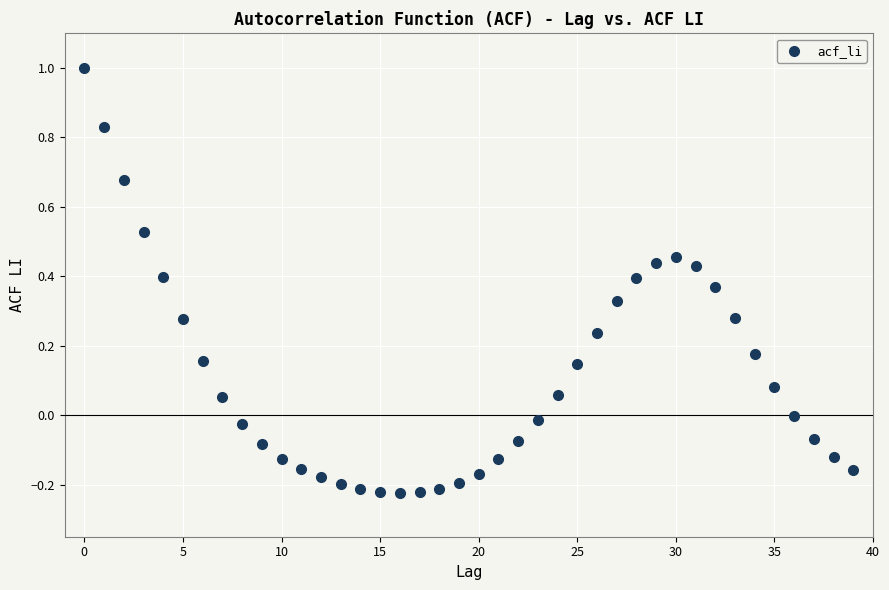

What is the range of Y values (max minus min)?

1.2